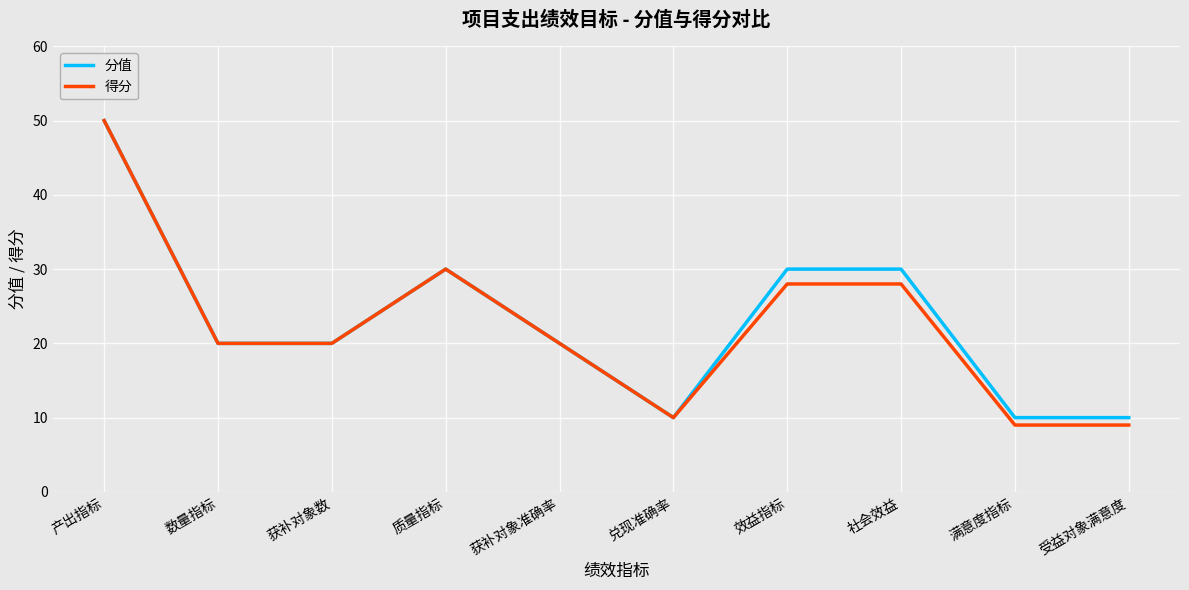

Which series changed the most between 获补对象数 and 社会效益?

分值